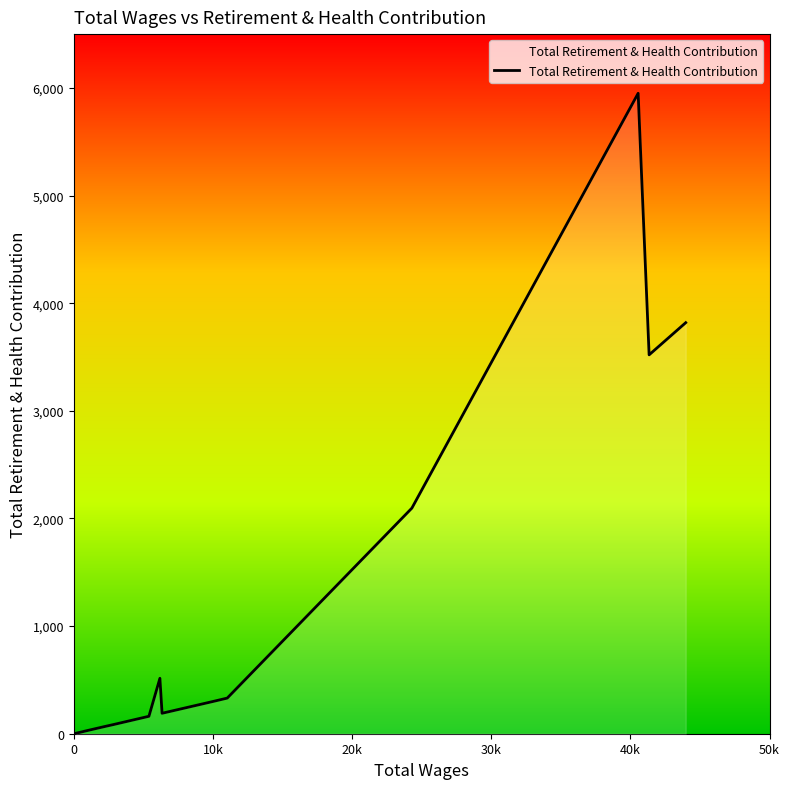

What is the greatest value displayed?

5950